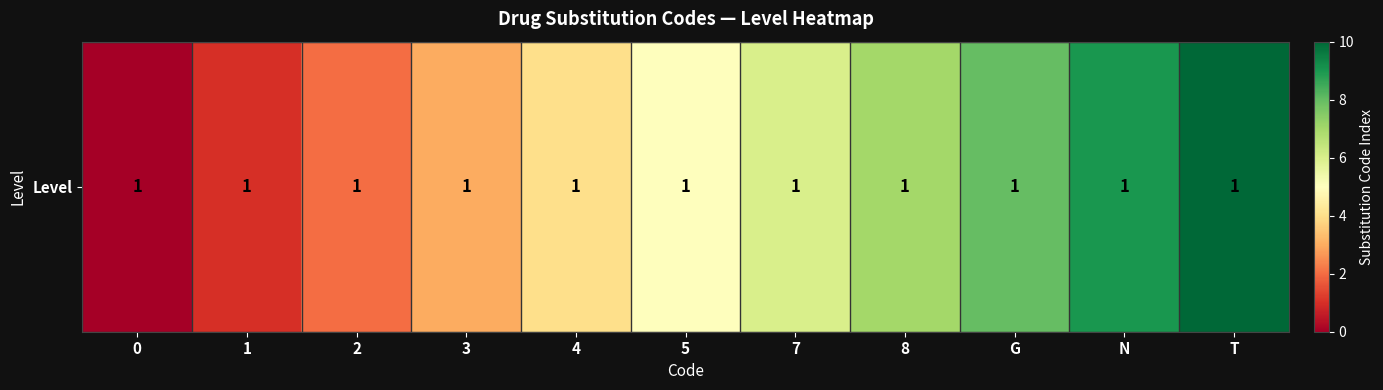

At which category does the chart reach its peak across all series?

T